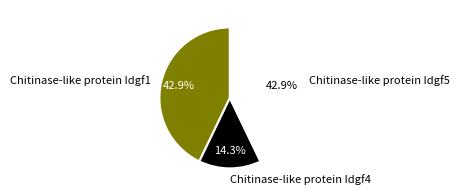

Between Chitinase-like protein Idgf1 and Chitinase-like protein Idgf4, which is larger?

Chitinase-like protein Idgf1